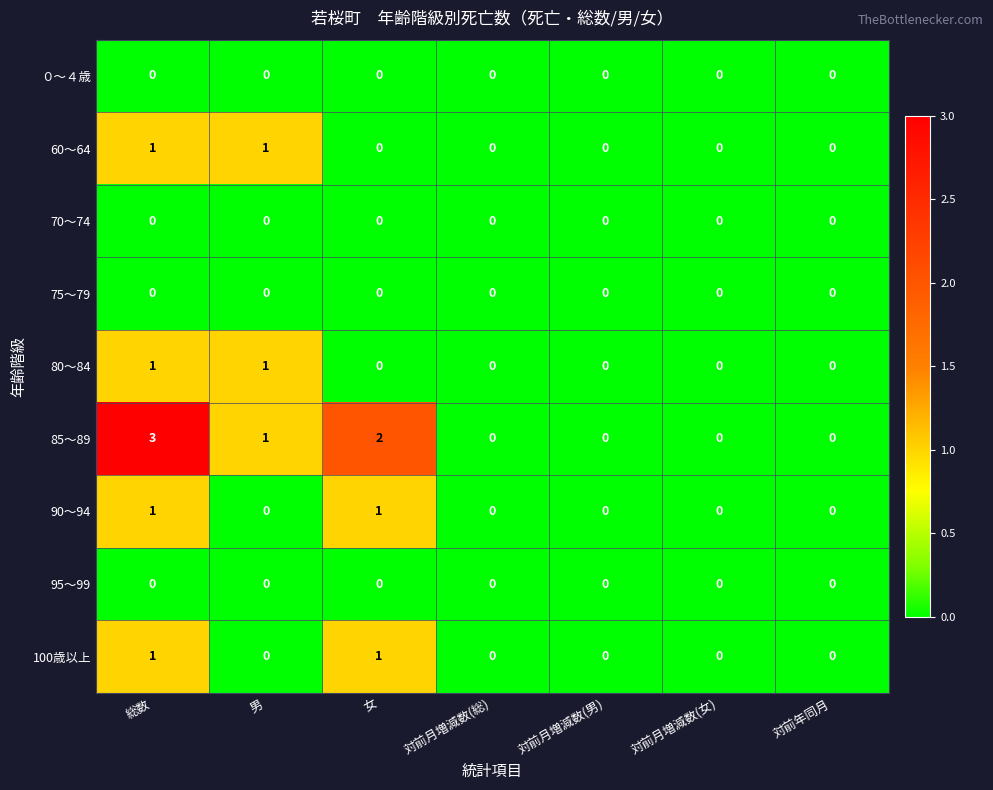

Which series has the widest spread of values?

85～89